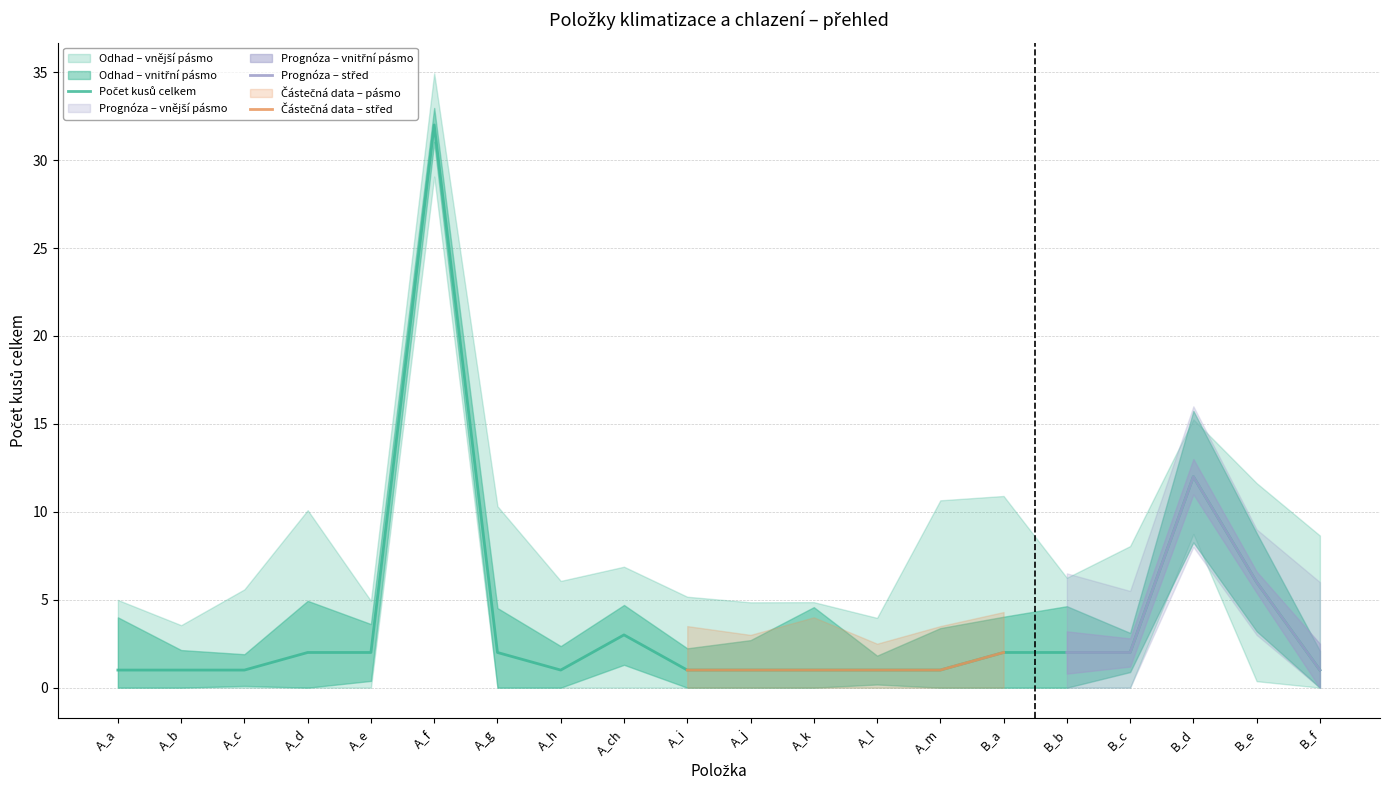

In Počet kusů celkem, how many points are higher than both neighbors (excluding endpoints)?

3